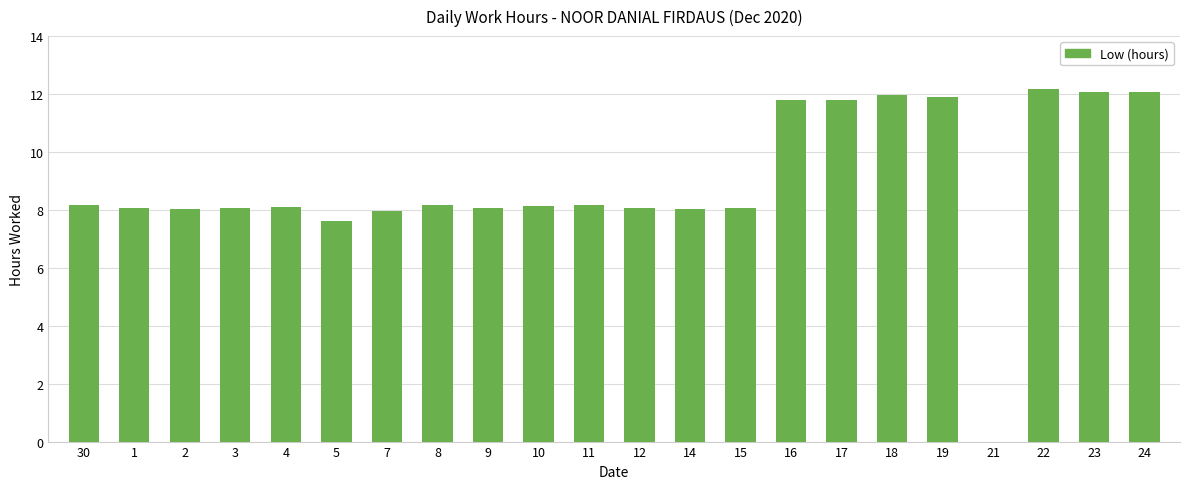

Does the chart contain stacked bars?

No